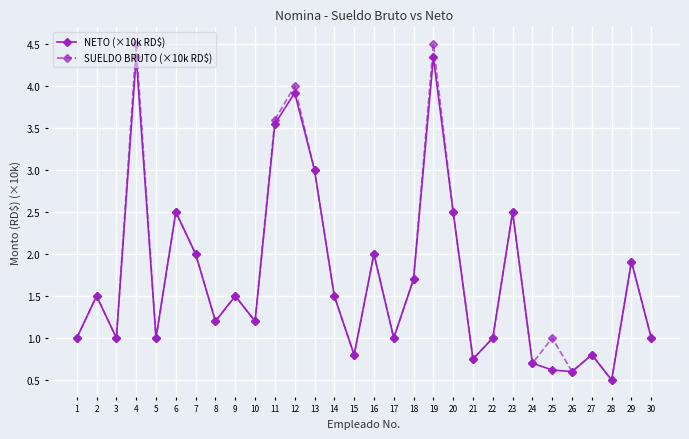

Is the value of NETO (×10k RD$) at 26 greater than the value of SUELDO BRUTO (×10k RD$) at 22?

No